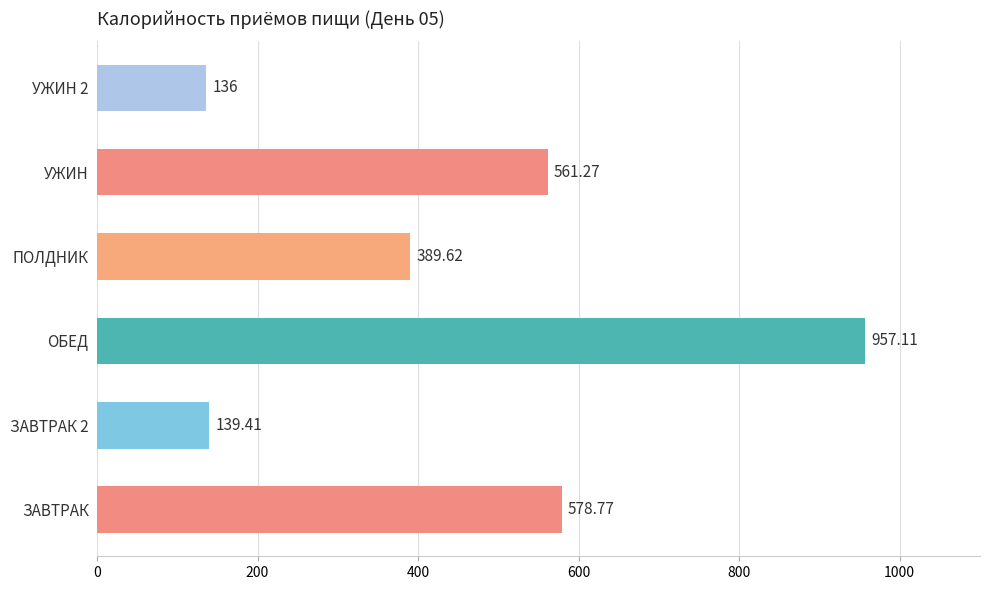

What is the difference between the second highest and minimum values?

442.8